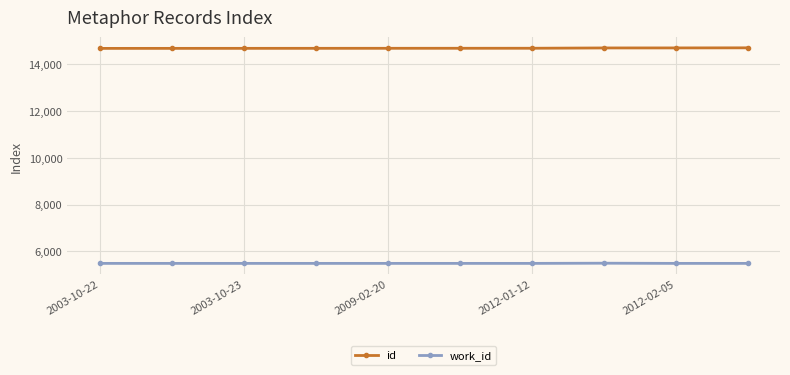

What is the sum of all id values?

146904